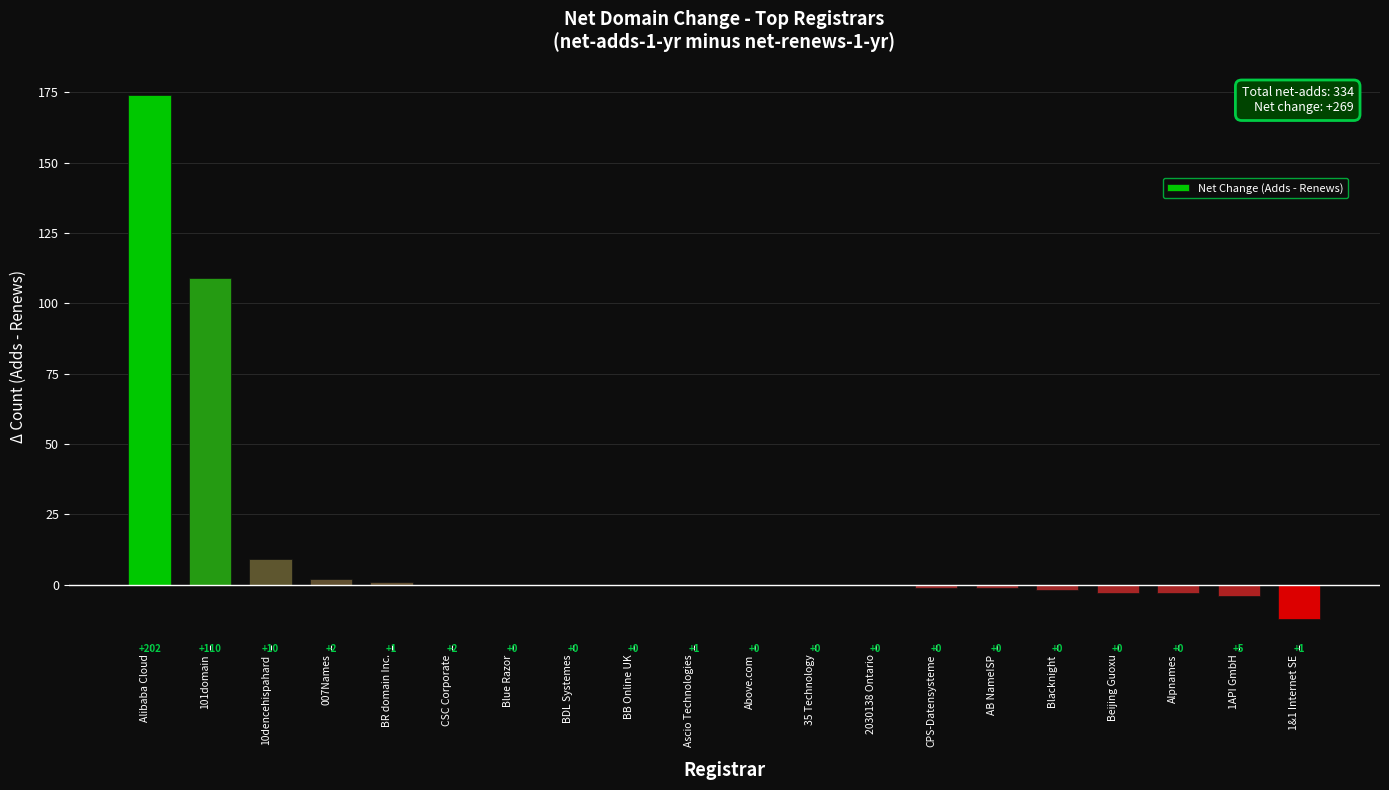

Are the bars grouped side by side (vs. stacked)?

No